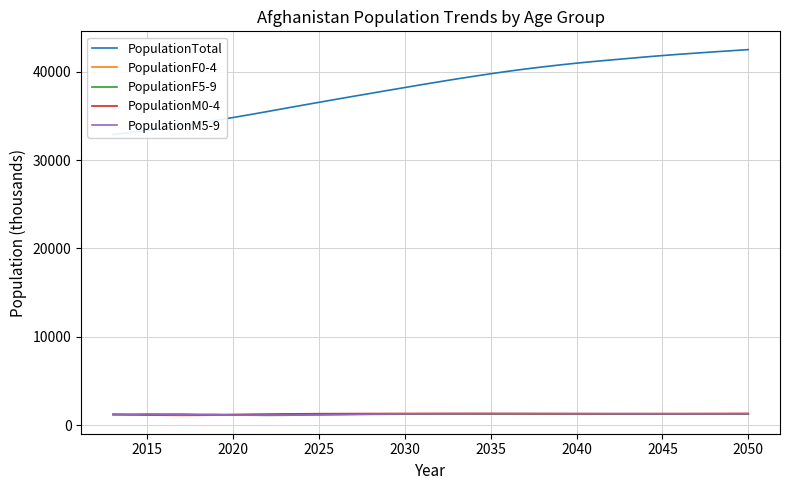

What is the minimum value for PopulationM0-4?

1148.5